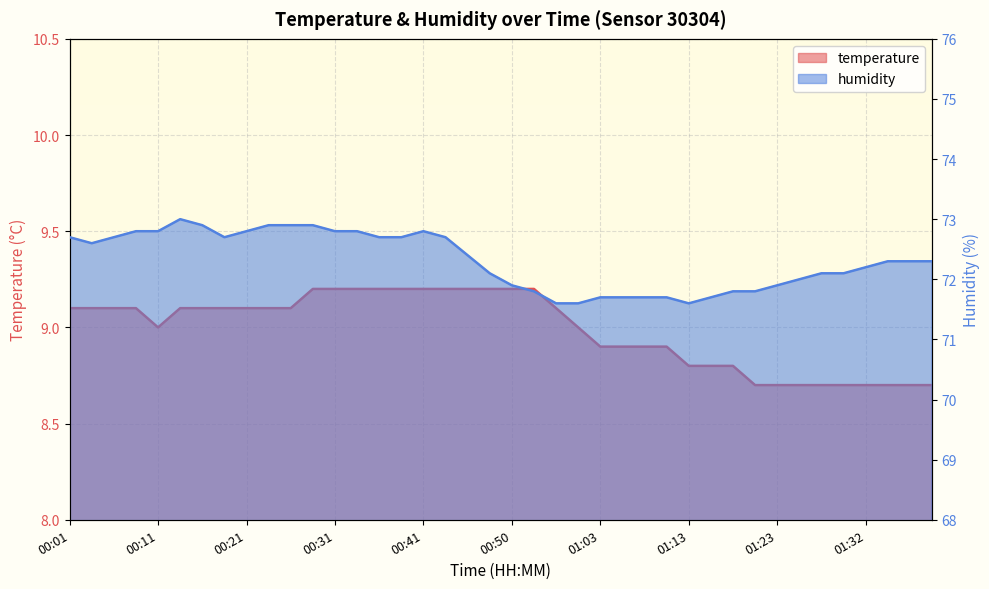

The value of temperature at 01:08 is 8.9. True or false?

True